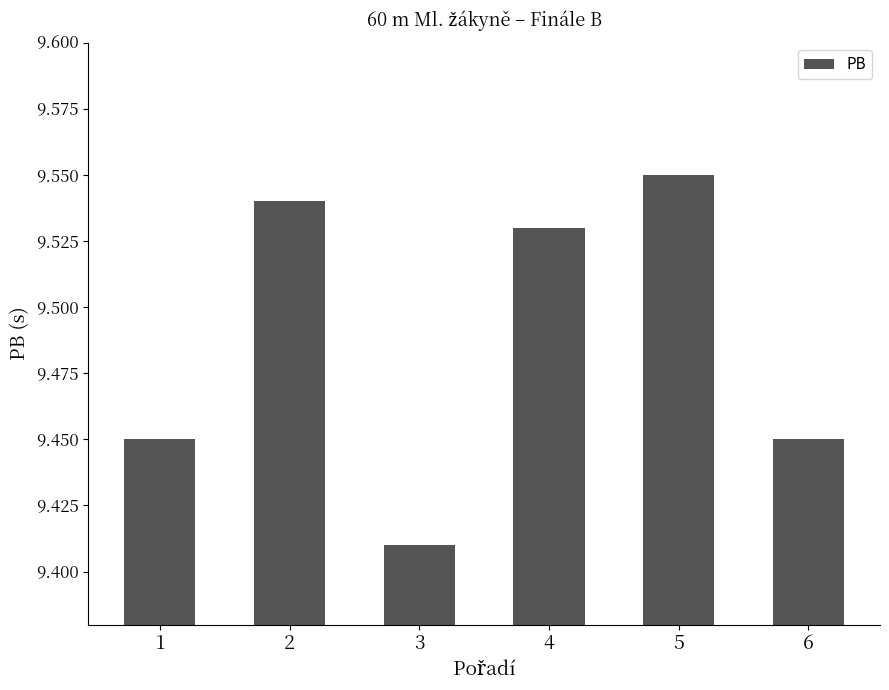

How many bars are there in total?

6